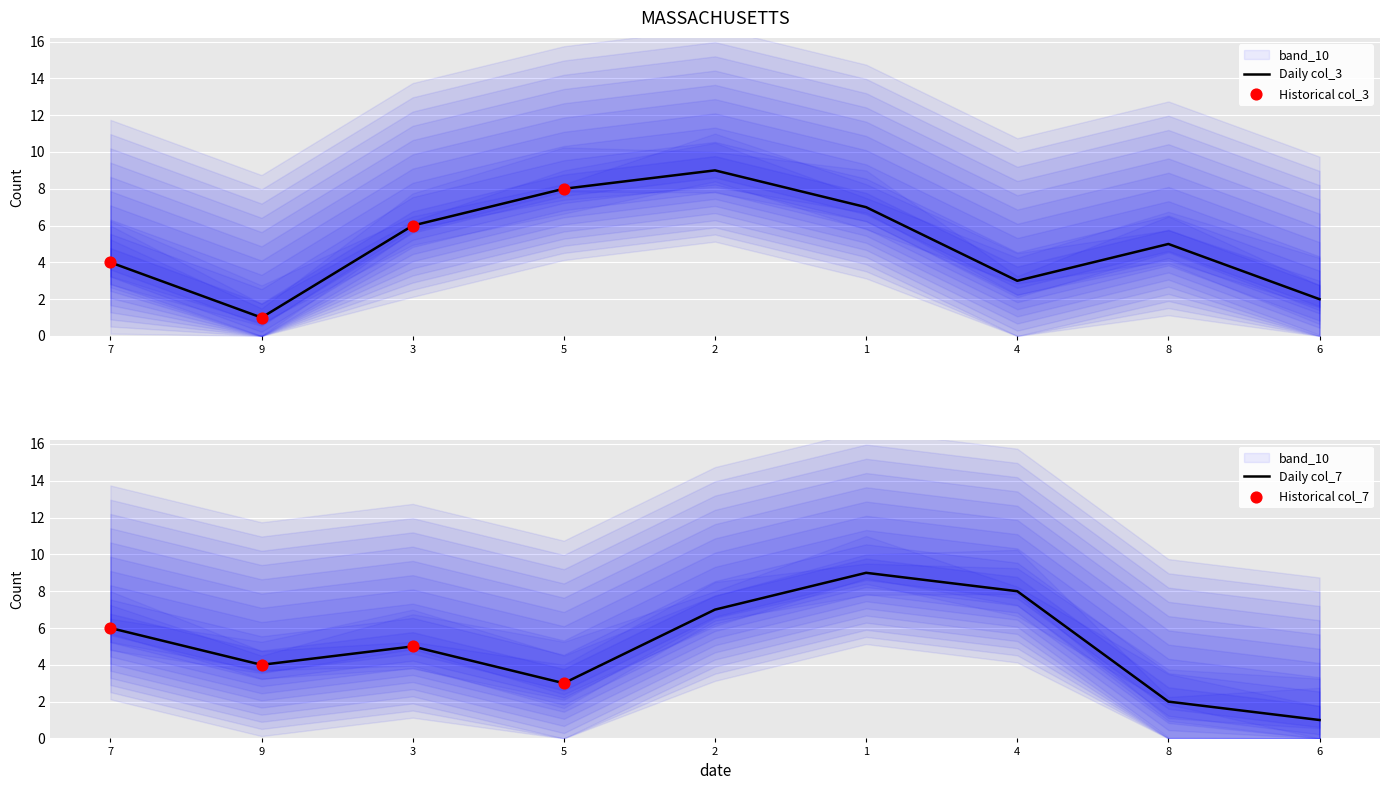

The Daily col_3 series shows 1 at 6. True or false?

False